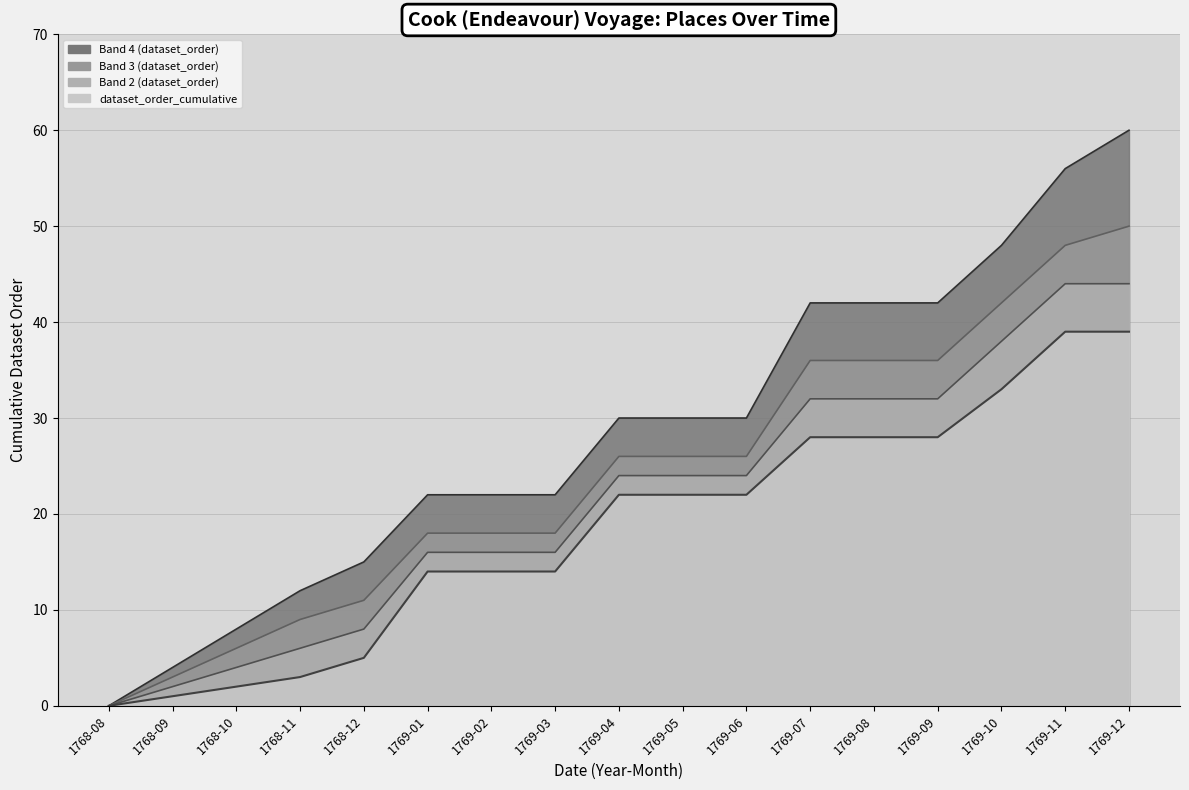

What is the highest value of the dataset_order line series?

39